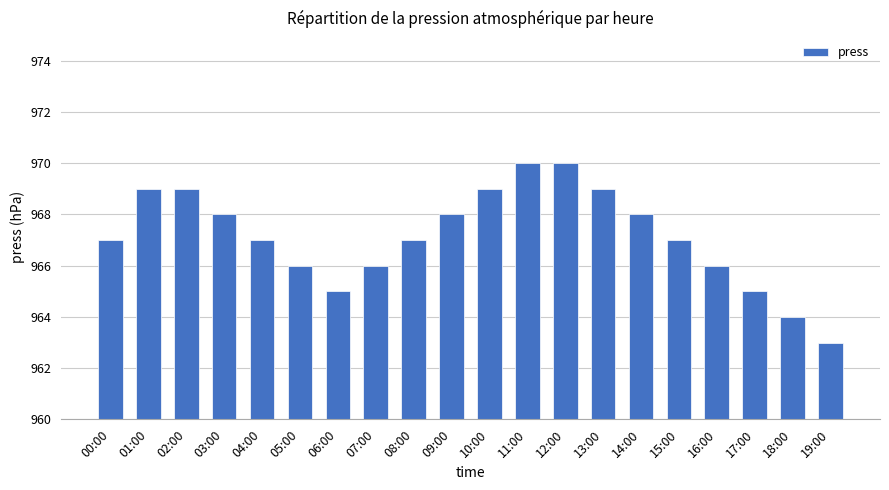

Reading left to right, transcribe all the data shown in this chart.

00:00=967	01:00=969	02:00=969	03:00=968	04:00=967	05:00=966	06:00=965	07:00=966	08:00=967	09:00=968	10:00=969	11:00=970	12:00=970	13:00=969	14:00=968	15:00=967	16:00=966	17:00=965	18:00=964	19:00=963